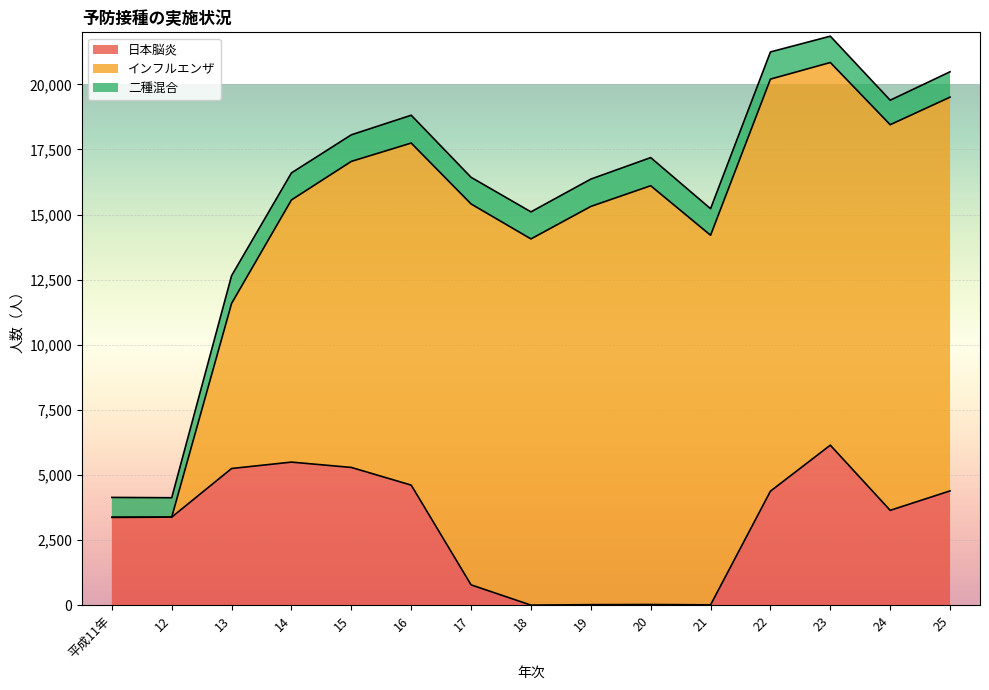

What is the difference between the 二種混合 values at 15 and 16?

48